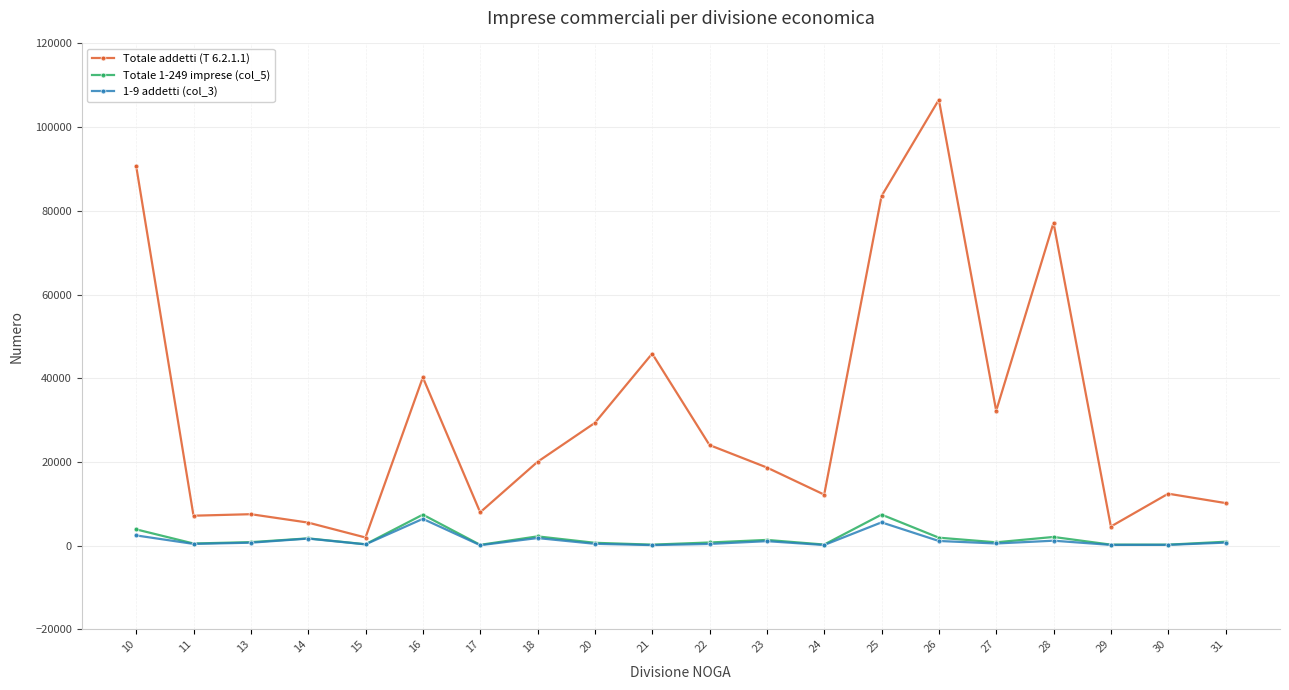

What is the difference between the highest and lowest values at 29?

4392